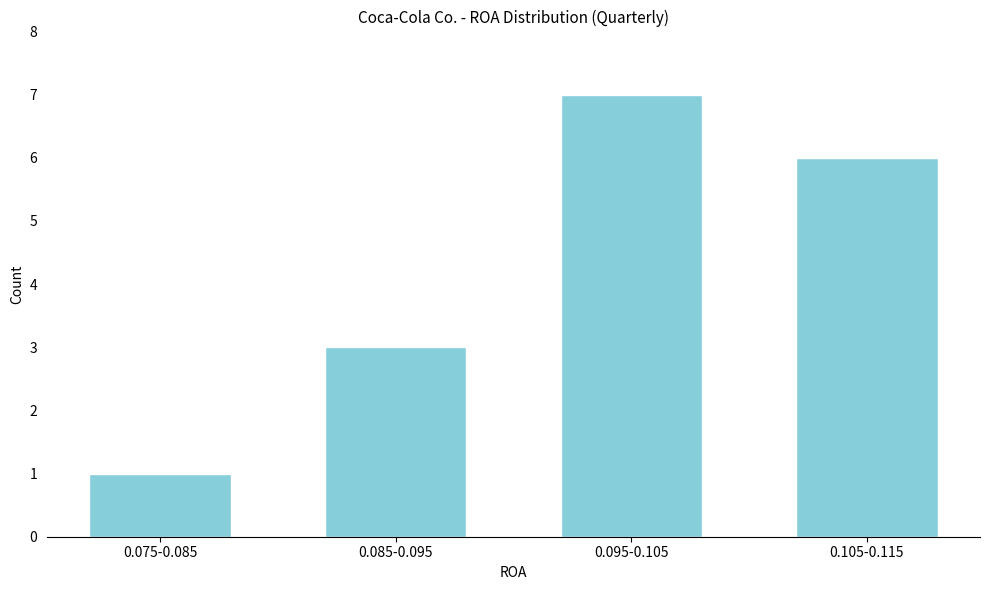

Reading left to right, list all the values displayed in this chart.

0.075-0.085=1	0.085-0.095=3	0.095-0.105=7	0.105-0.115=6